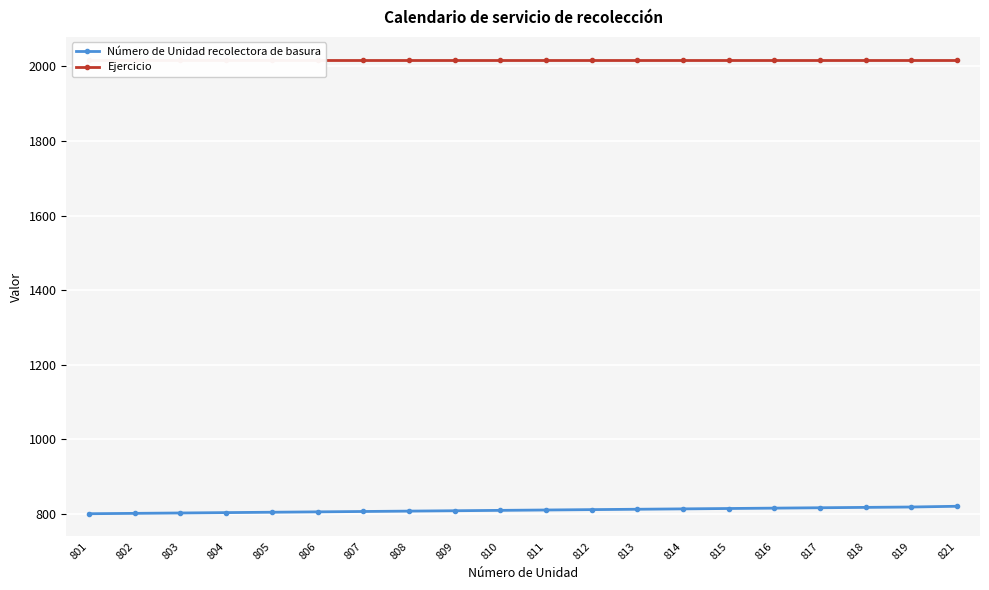

True or false: Número de Unidad recolectora de basura has more than 2 points higher than both neighbors.

False